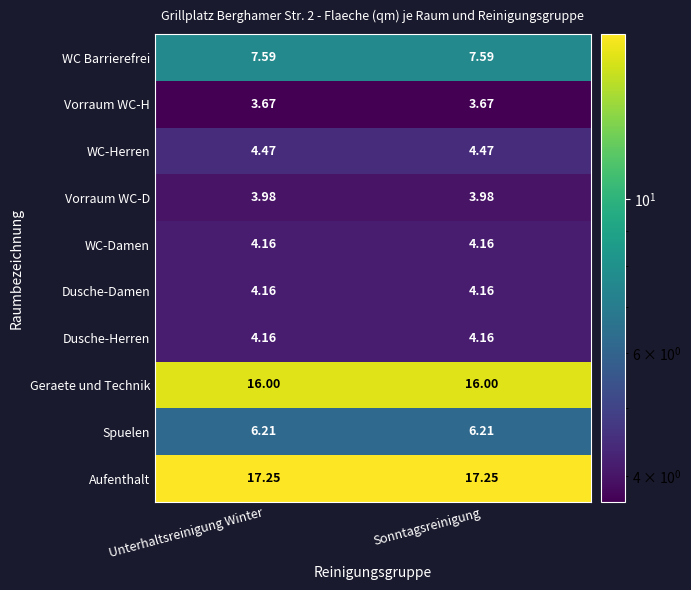

Which series has the largest total across all categories?

Aufenthalt